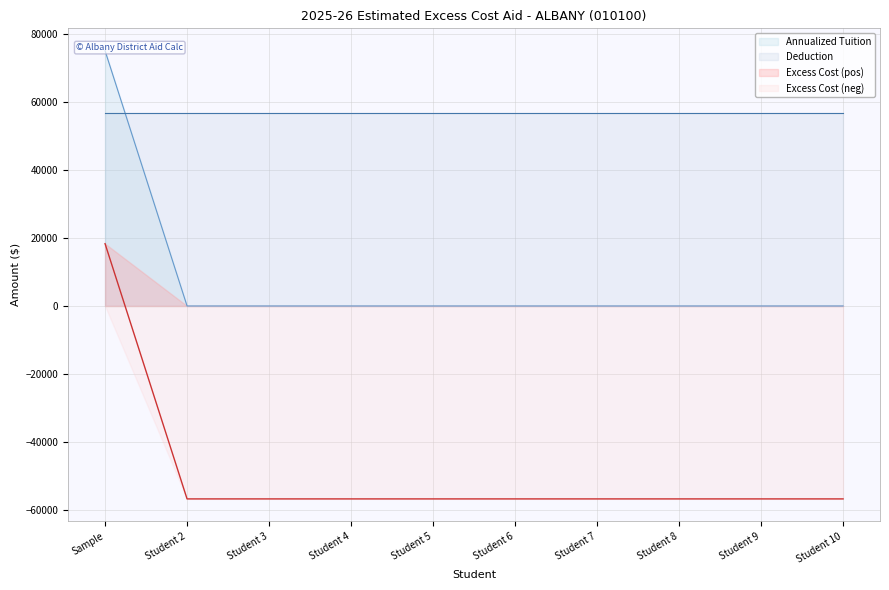

What is the difference between the maximum and minimum values in the Excess Cost series?

75000